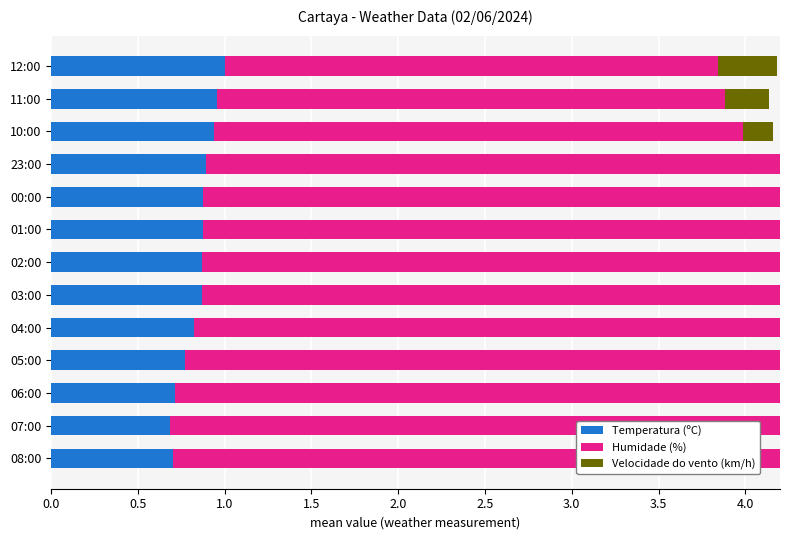

How many Velocidade do vento (km/h) values are between 0 and 1?

13